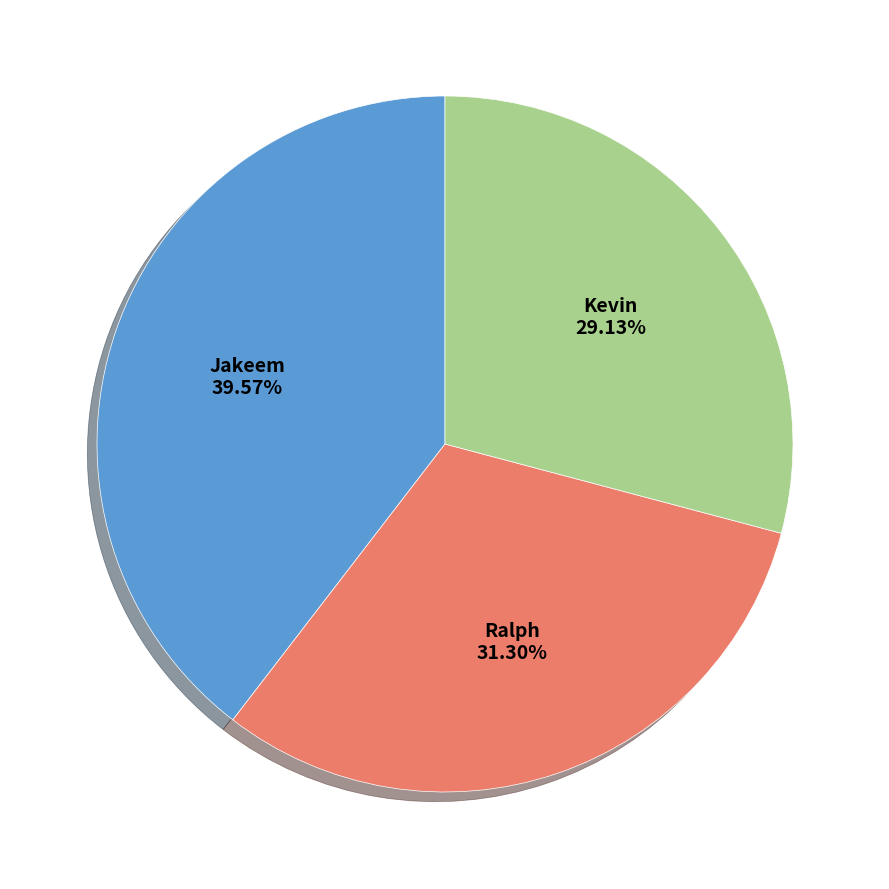

Is there a majority slice in this chart?

No